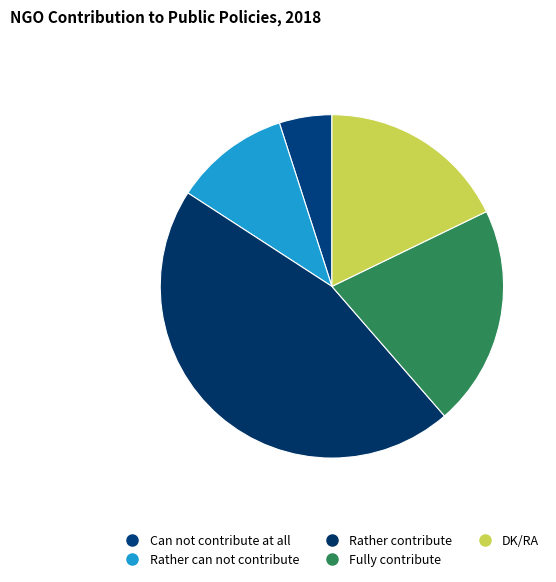

To the nearest percent, what is the combined percentage of Rather can not contribute and Rather contribute?

56%